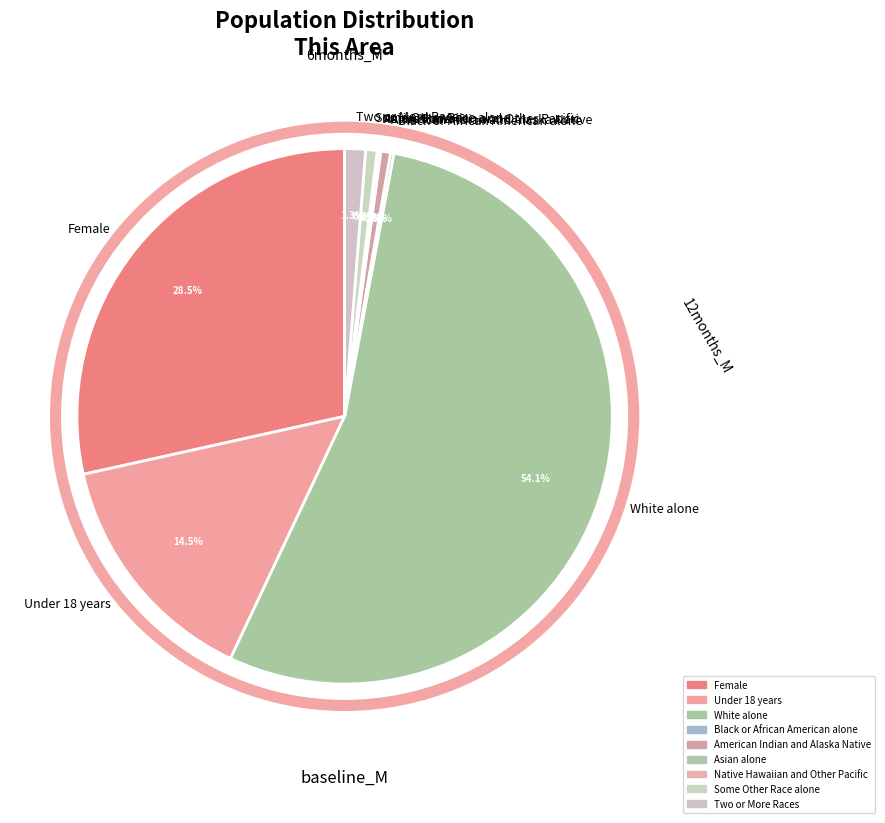

Which slice represents more than half of the pie?

White alone